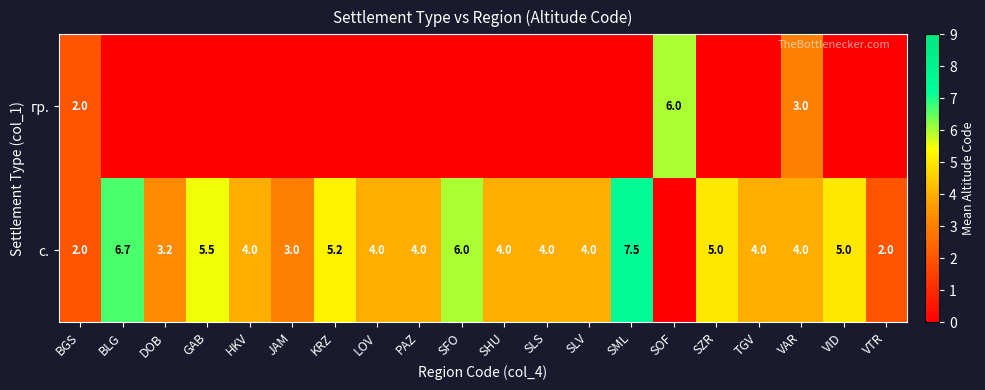

What is the sum of the с. values at BLG and JAM?

9.7